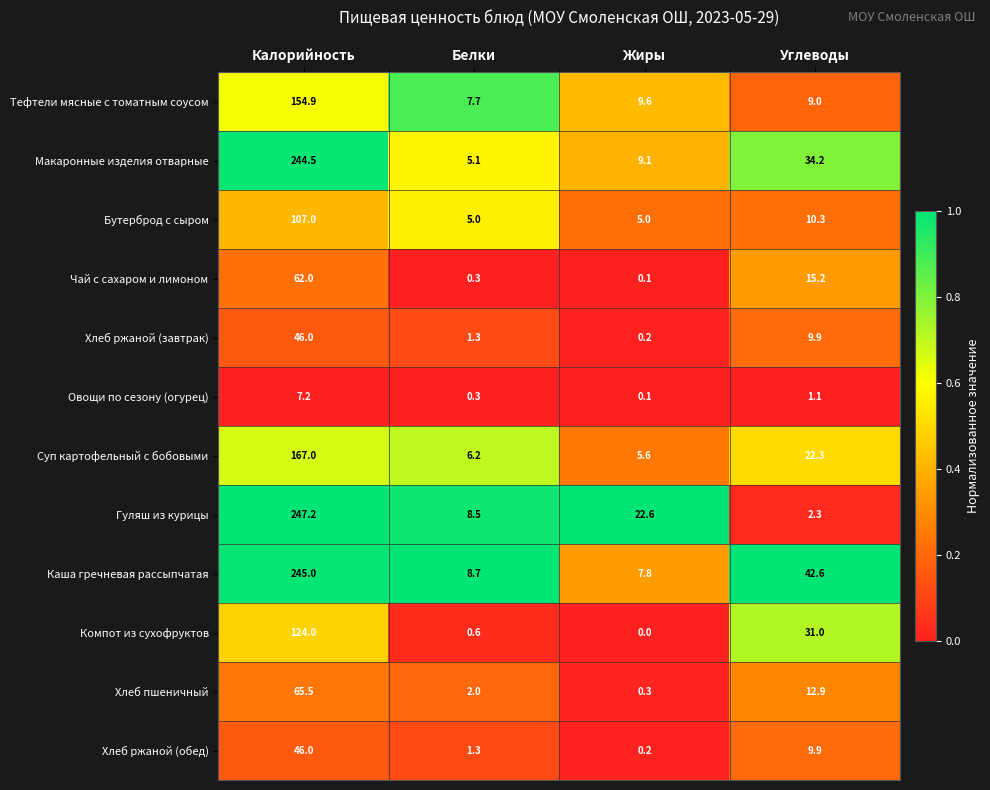

At which label is Хлеб пшеничный closest to 32?

Углеводы